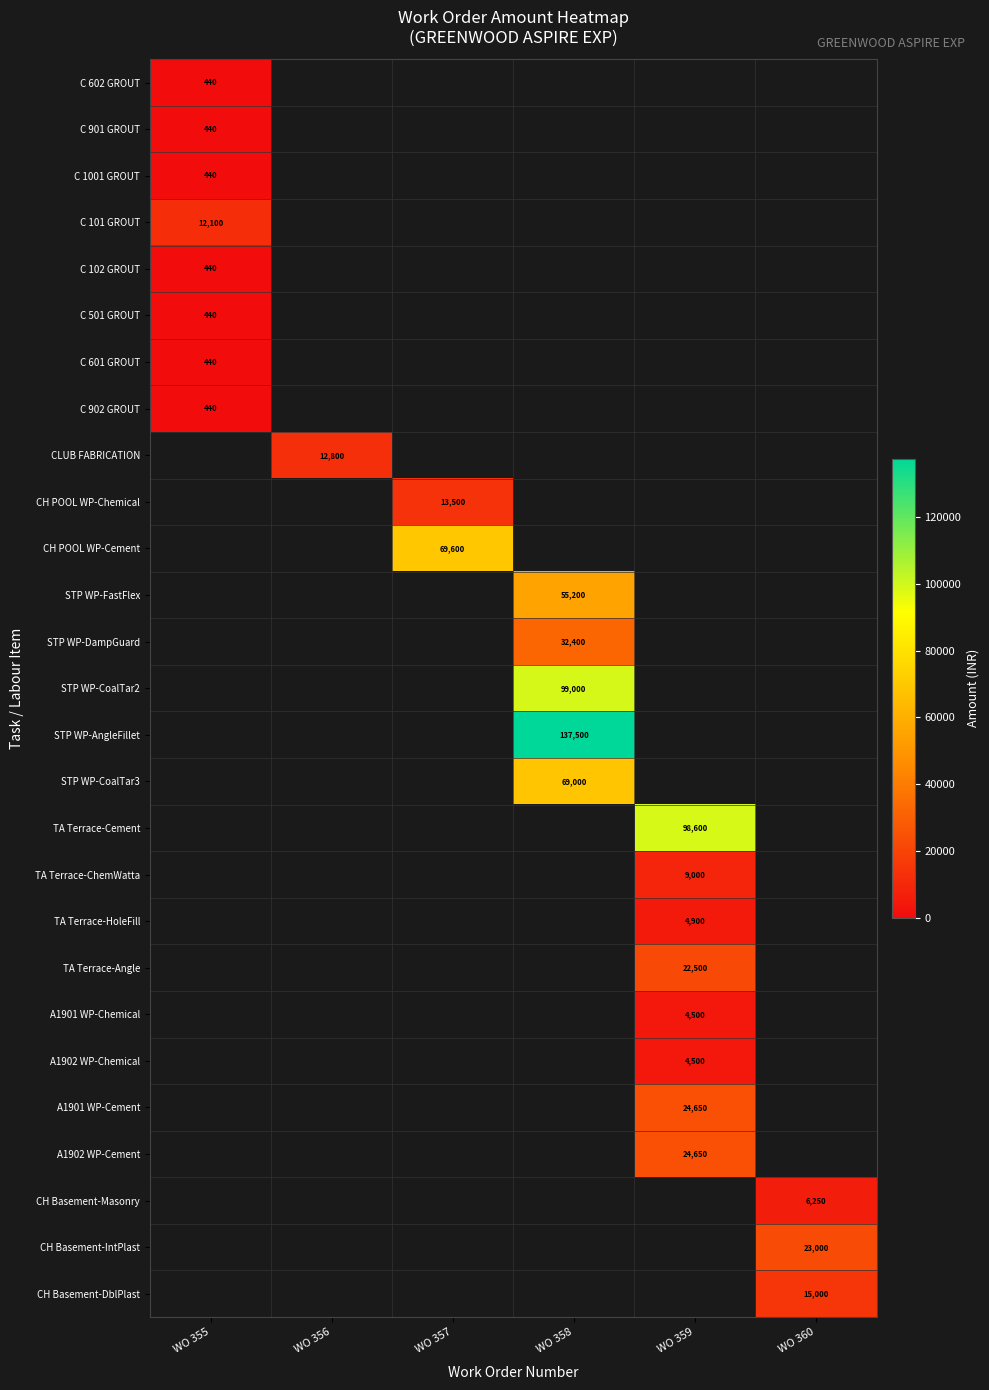

True or false: STP WP-CoalTar2 has a value of 99000 at WO 358.

True